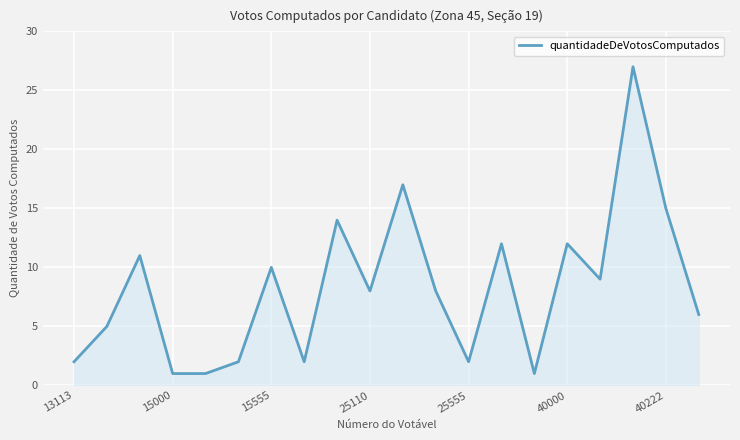

What is the difference between the maximum and minimum values?

26